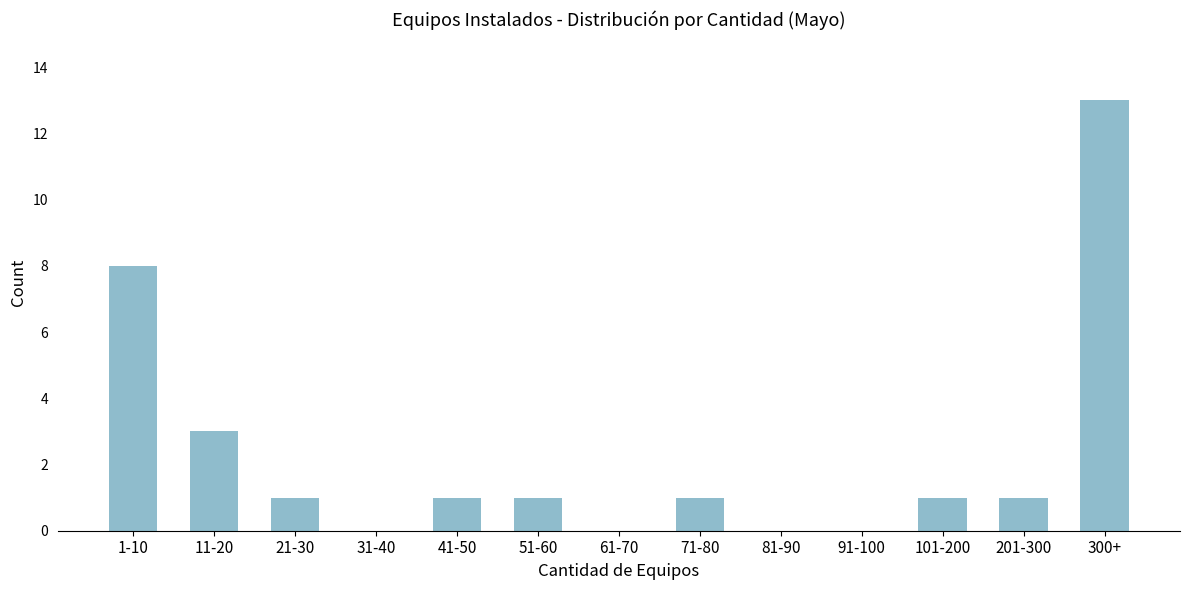

Reading left to right, extract all data points from this chart.

1-10=8	11-20=3	21-30=1	31-40=0	41-50=1	51-60=1	61-70=0	71-80=1	81-90=0	91-100=0	101-200=1	201-300=1	300+=13